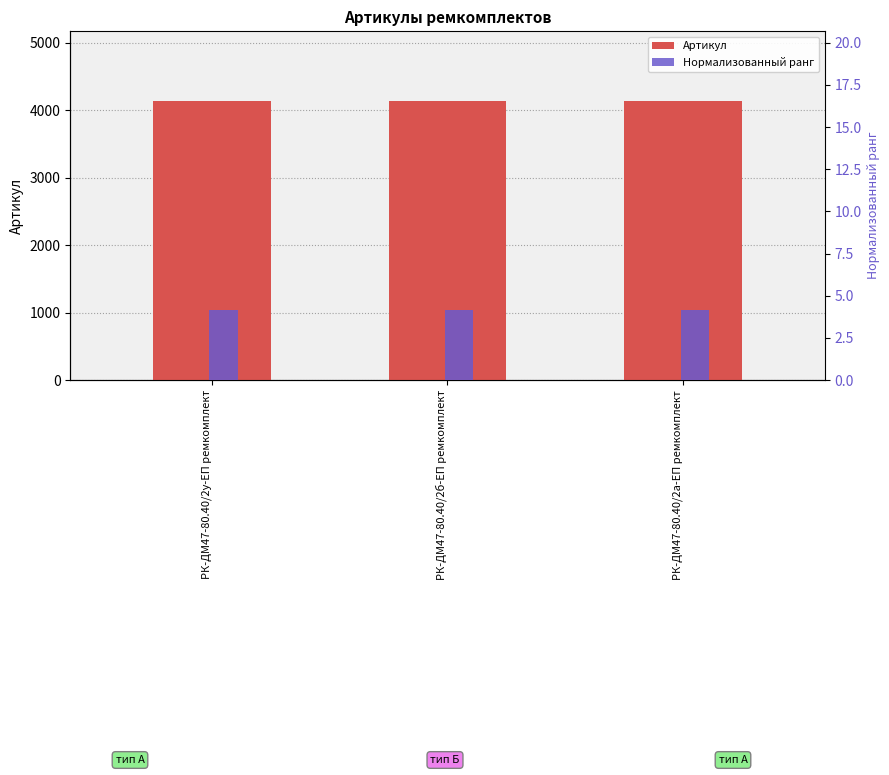

What is the spread (max minus min) of values at РК-ДМ47-80.40/2а-ЕП ремкомплект?

4129.9